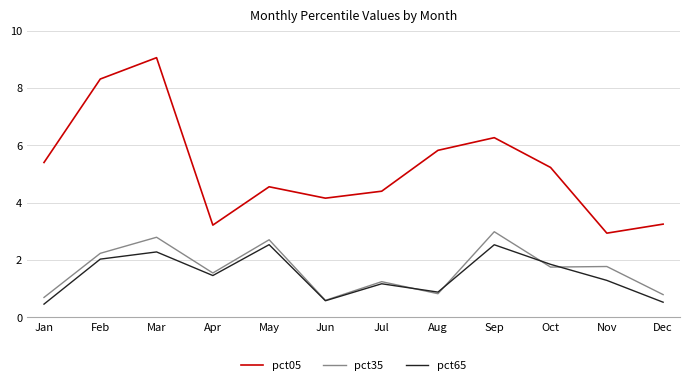

True or false: pct35 and pct05 intersect in this chart.

False